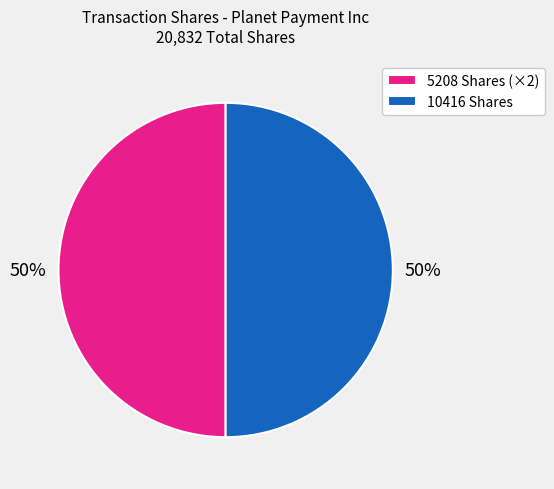

To the nearest percent, what is the difference between the largest and smallest slice percentages?

0%